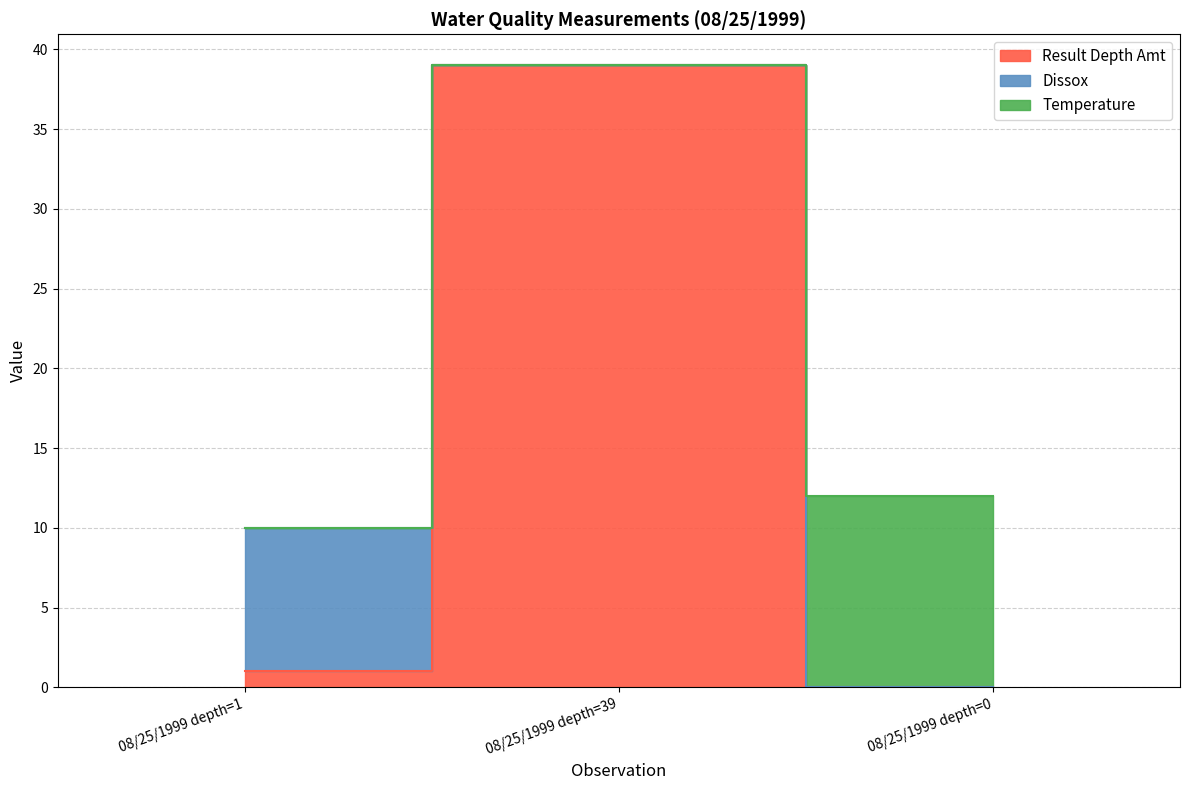

Reading left to right, transcribe all the data shown in this chart.

Result Depth Amt: 1	39	0
Dissox: 9	0	0
Temperature: 0	0	12